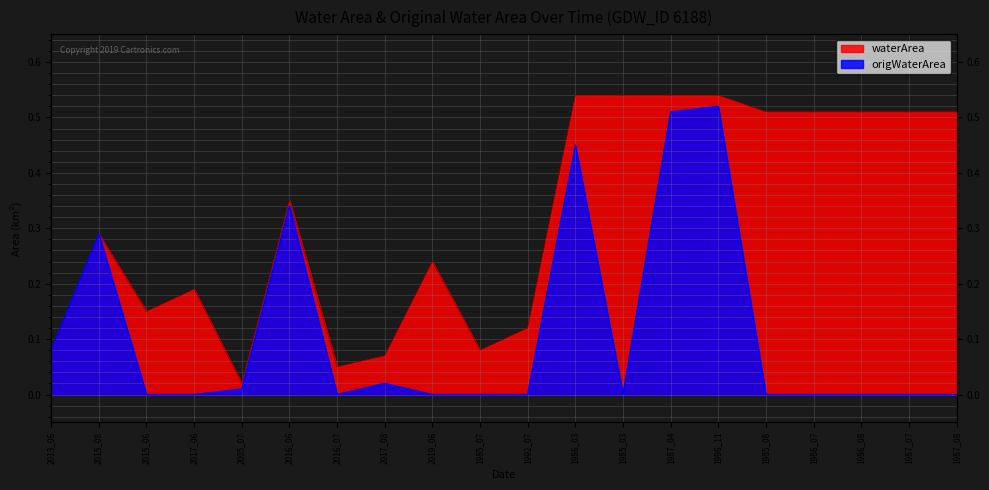

Is it true that origWaterArea equals 0.5 at 1996_11?

True